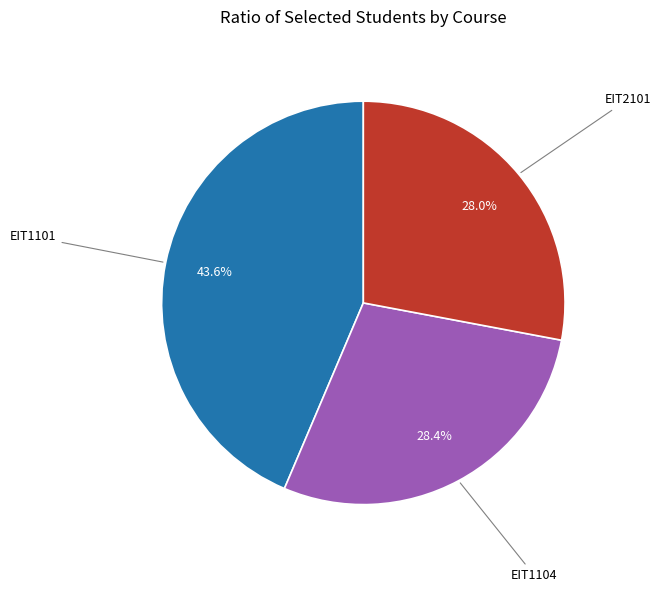

Is there any slice that represents more than half of the pie?

No